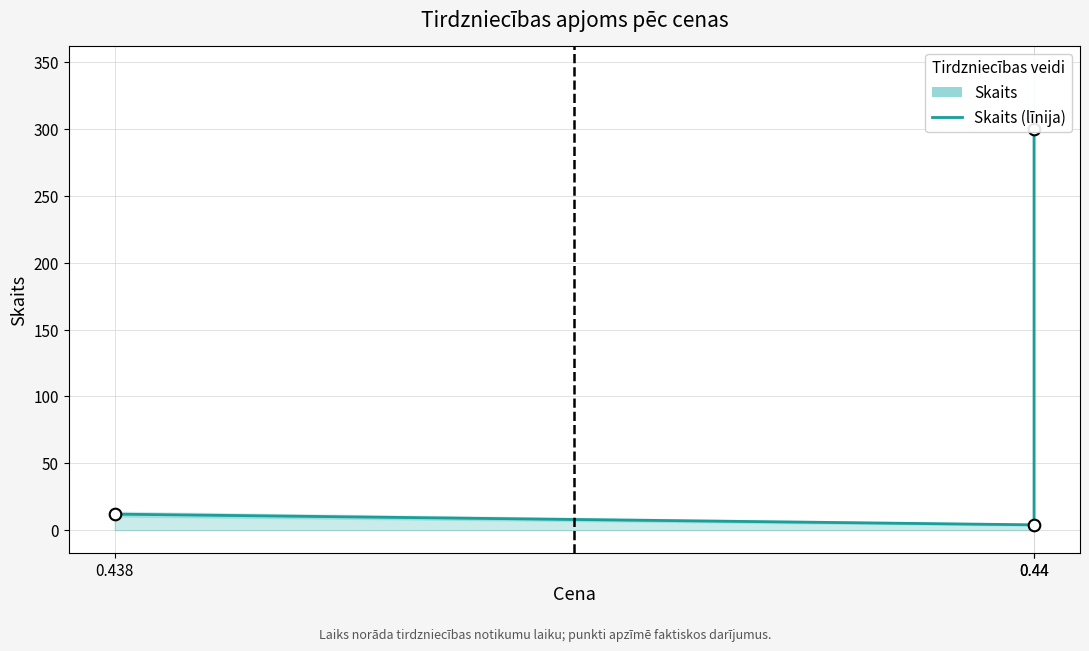

What is the change in value from 0.44 to 0.44?

+296